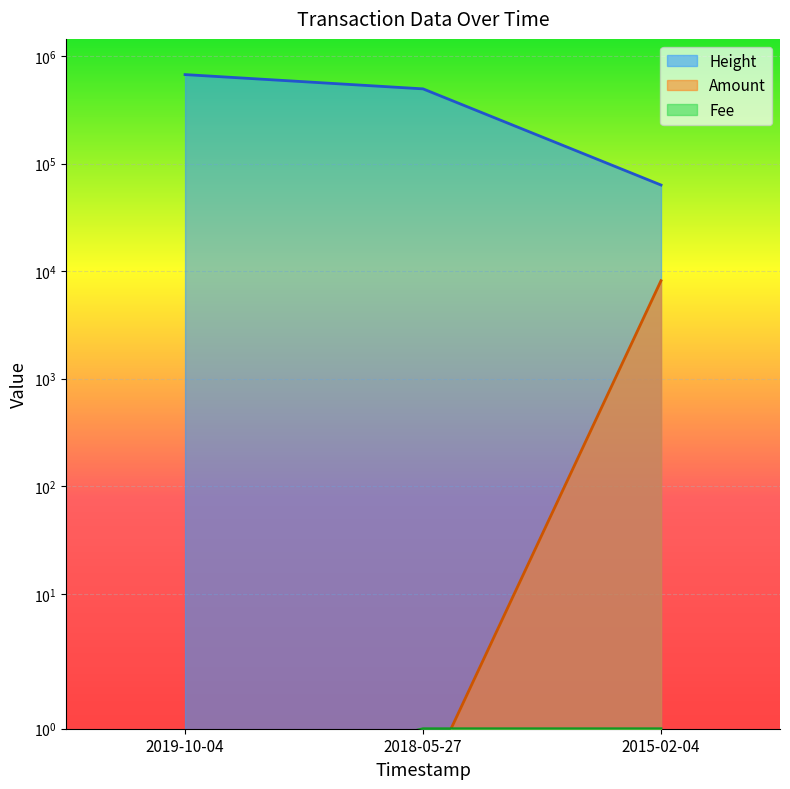

How many data points in Height are above 494849?

1